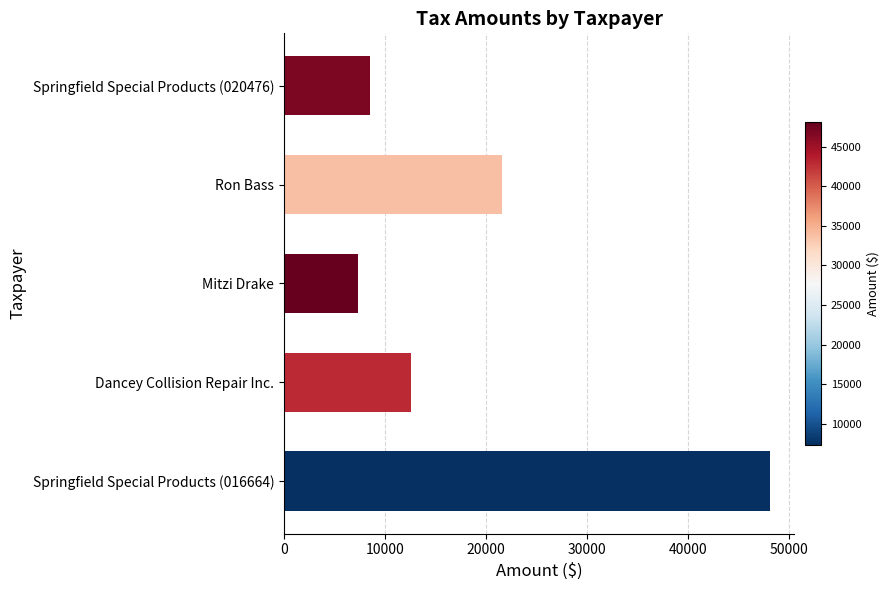

Rank the categories by value from lowest to highest.

Mitzi Drake, Springfield Special Products (020476), Dancey Collision Repair Inc., Ron Bass, Springfield Special Products (016664)